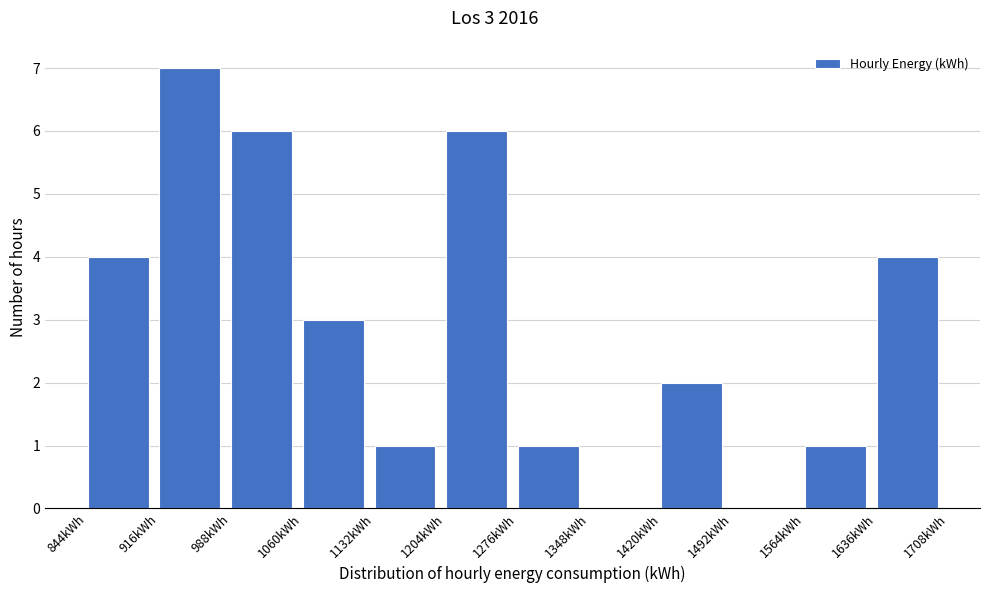

Which range on the x-axis has the tallest bar?

916 to 988